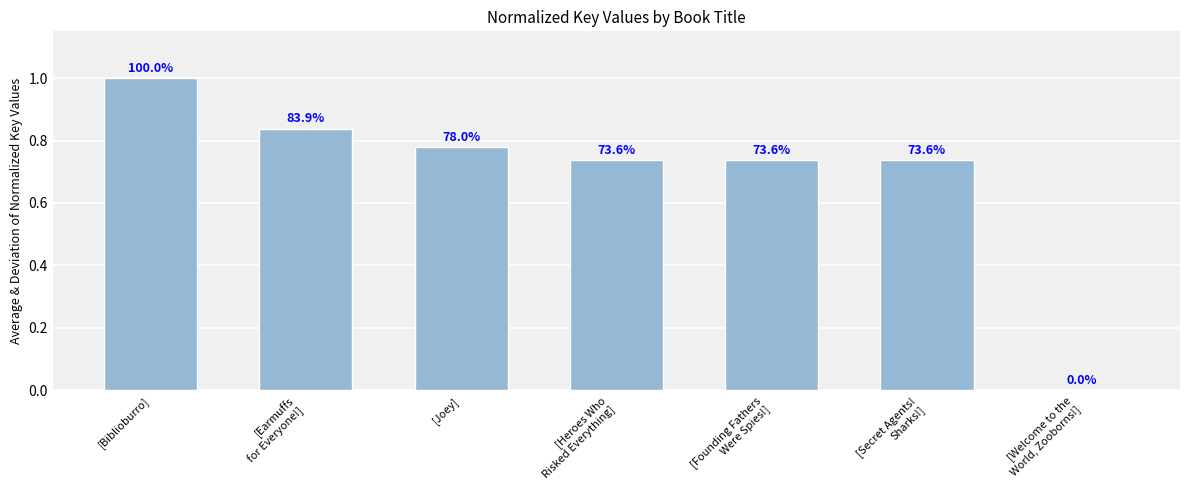

Reading left to right, list all the values displayed in this chart.

[Biblioburro]=1.0	[Earmuffs
for Everyone!]=0.8	[Joey]=0.8	[Heroes Who
Risked Everything]=0.7	[Founding Fathers
Were Spies!]=0.7	[Secret Agents!
Sharks!]=0.7	[Welcome to the
World, Zooborns!]=0.0